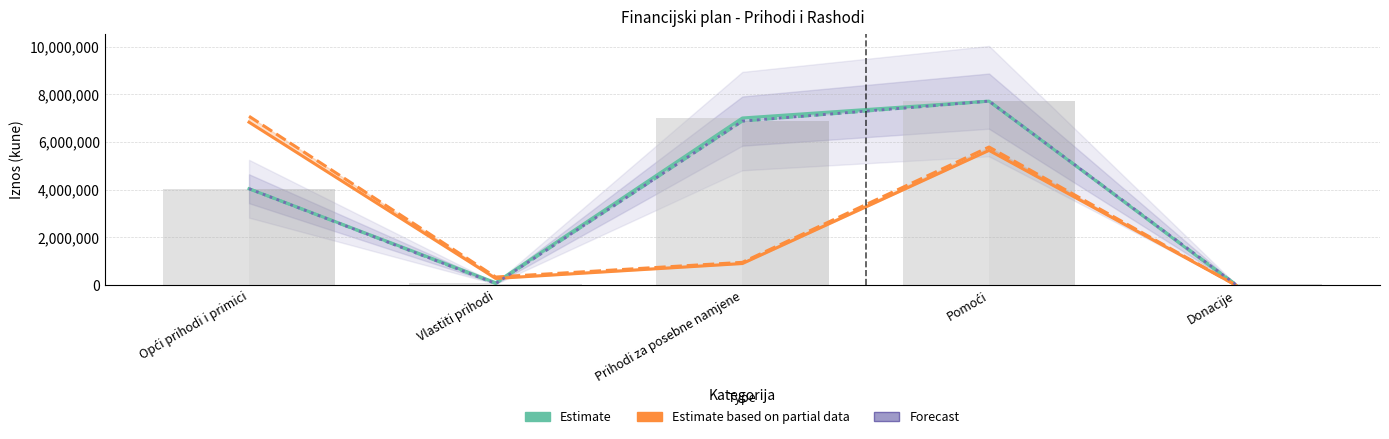

What is the sum of the II. Plan (Forecast) values at Prihodi za posebne namjene and Pomoći?

14596874